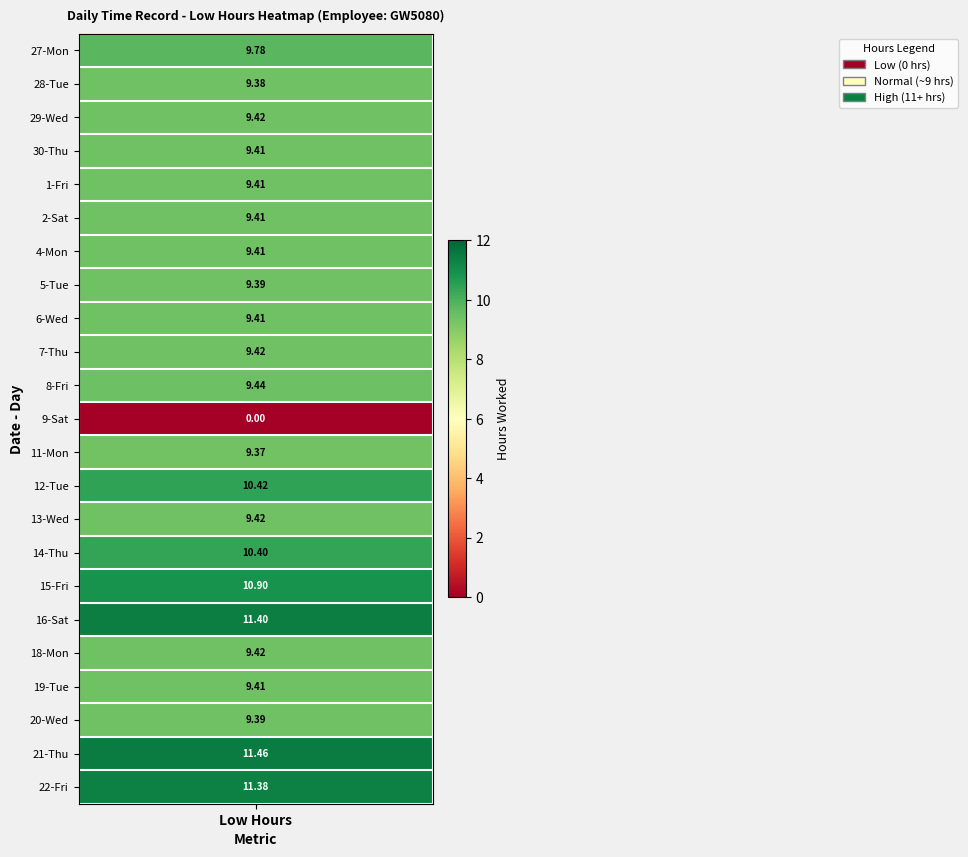

What is the difference between the maximum and second lowest values in the 29-Wed series?

9.4